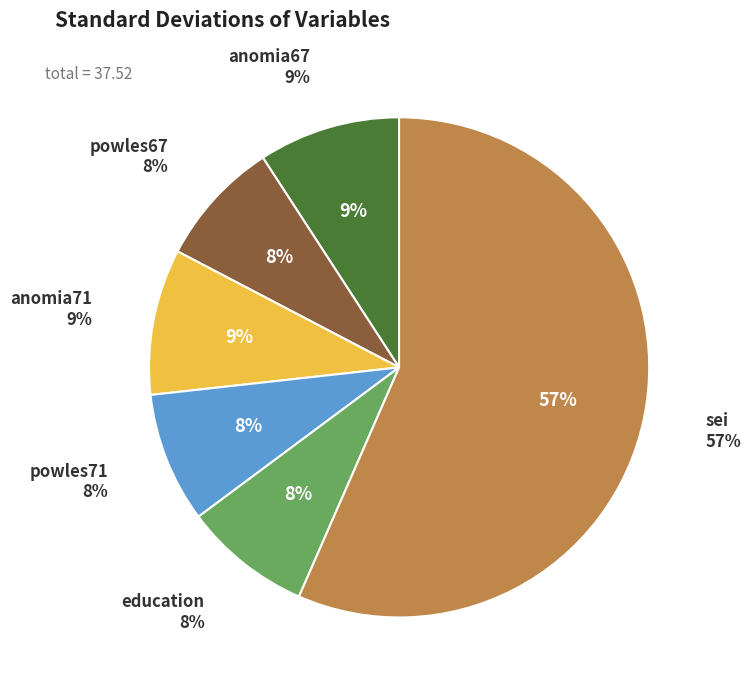

To the nearest percent, what portion does sei represent?

57%